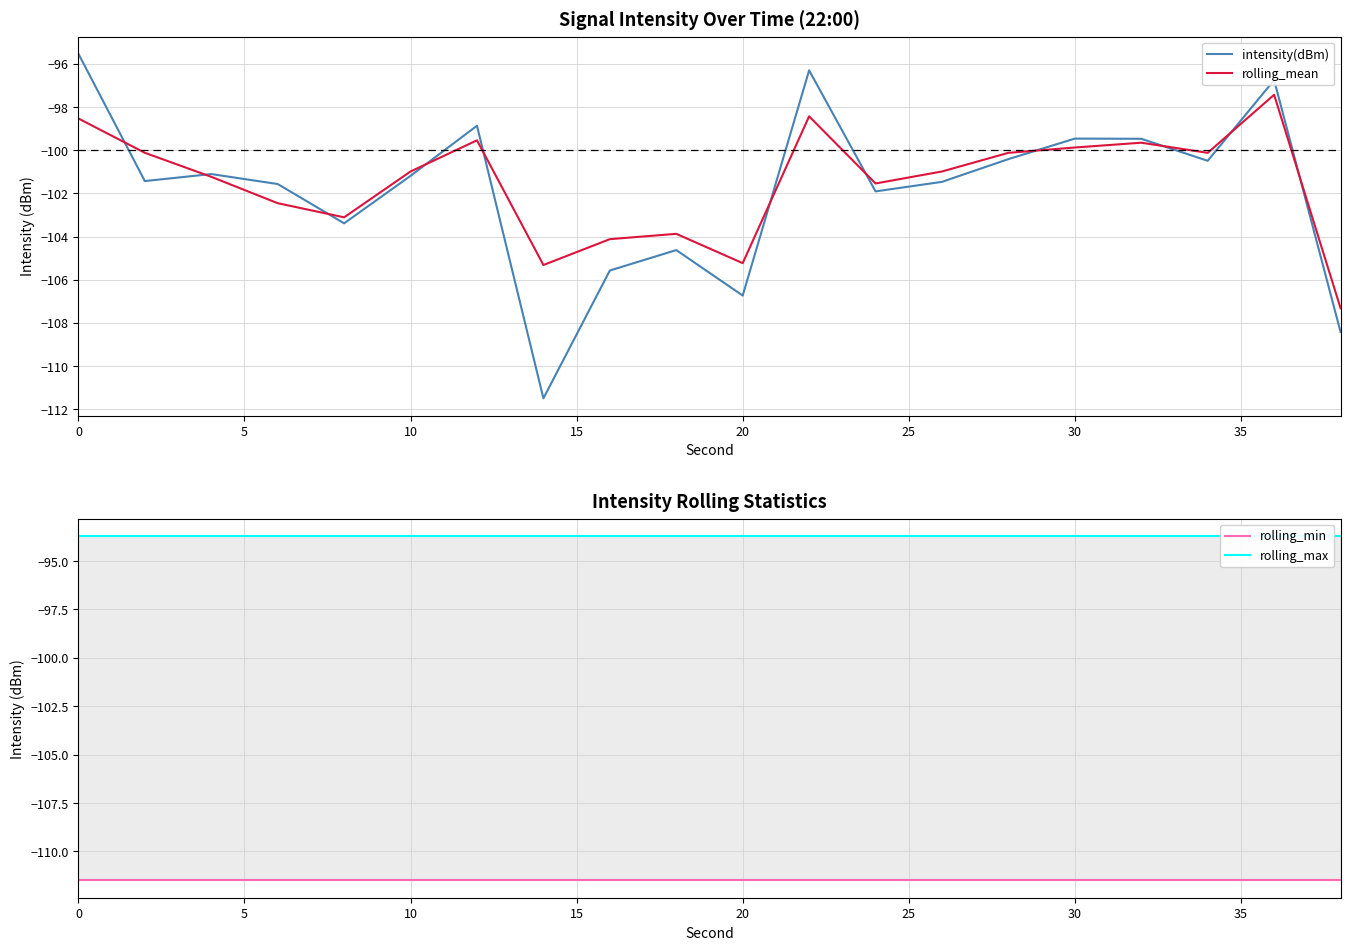

Is it true that intensity(dBm) equals -60.8 at 0?

False